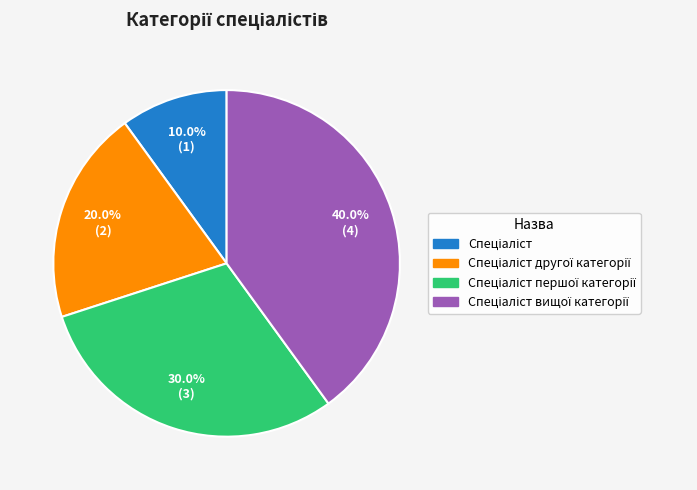

Does any single category account for the majority?

No